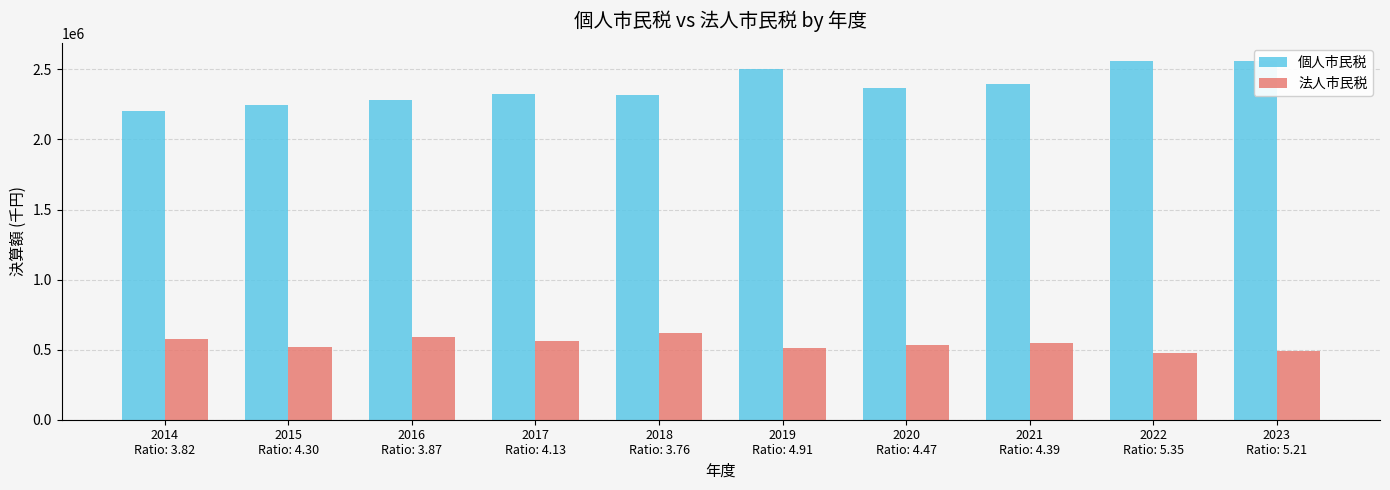

What are all the series names shown in the legend?

個人市民税, 法人市民税